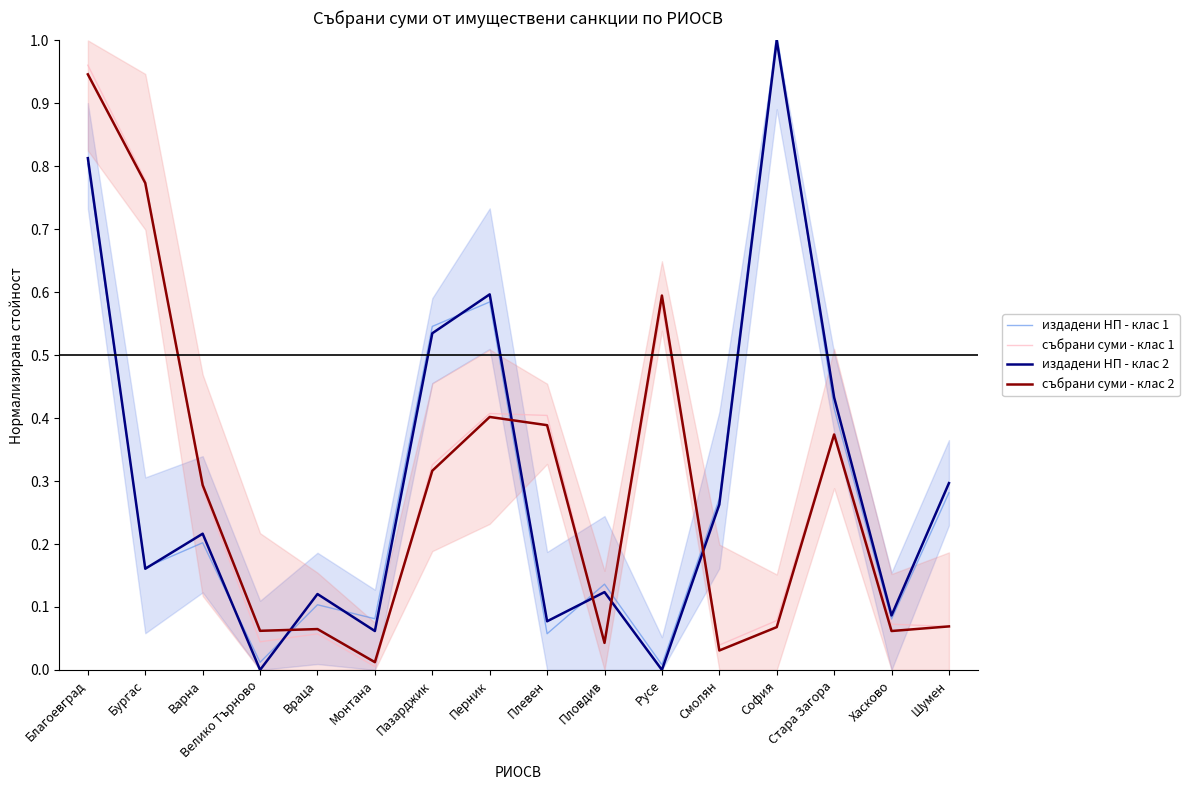

What is the sum of the събрани суми - клас 1 values at Благоевград and Плевен?

1.4